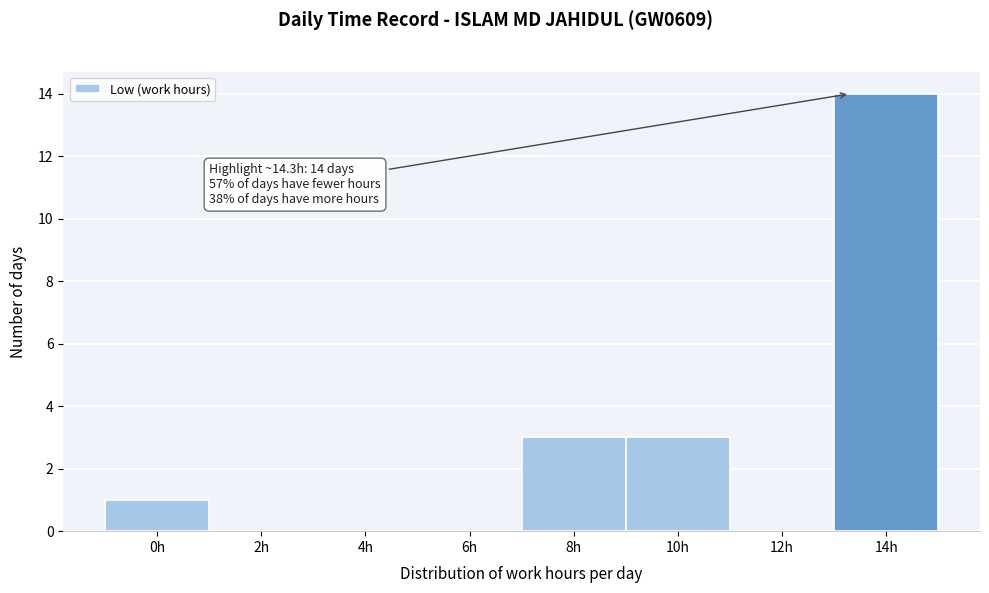

Reading right to left, what are all the values shown in this chart?

14h=14	12h=0	10h=3	8h=3	6h=0	4h=0	2h=0	0h=1